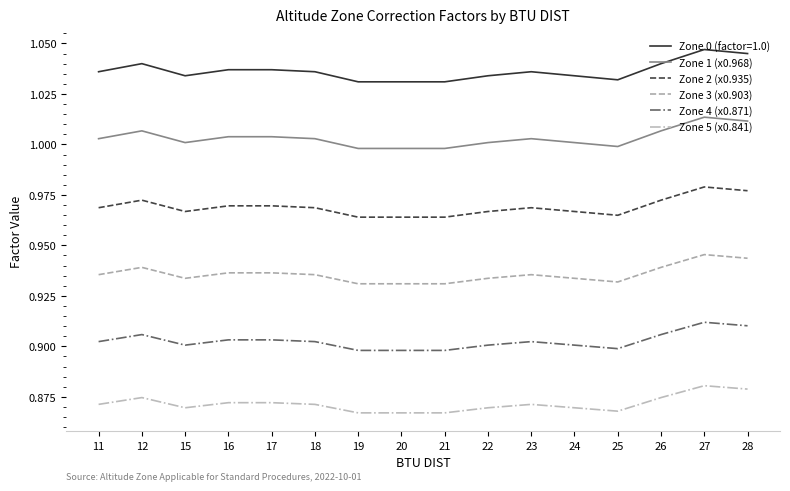

Rank the series by their average value, from lowest to highest.

Zone 5 (x0.841), Zone 4 (x0.871), Zone 3 (x0.903), Zone 2 (x0.935), Zone 1 (x0.968), Zone 0 (factor=1.0)